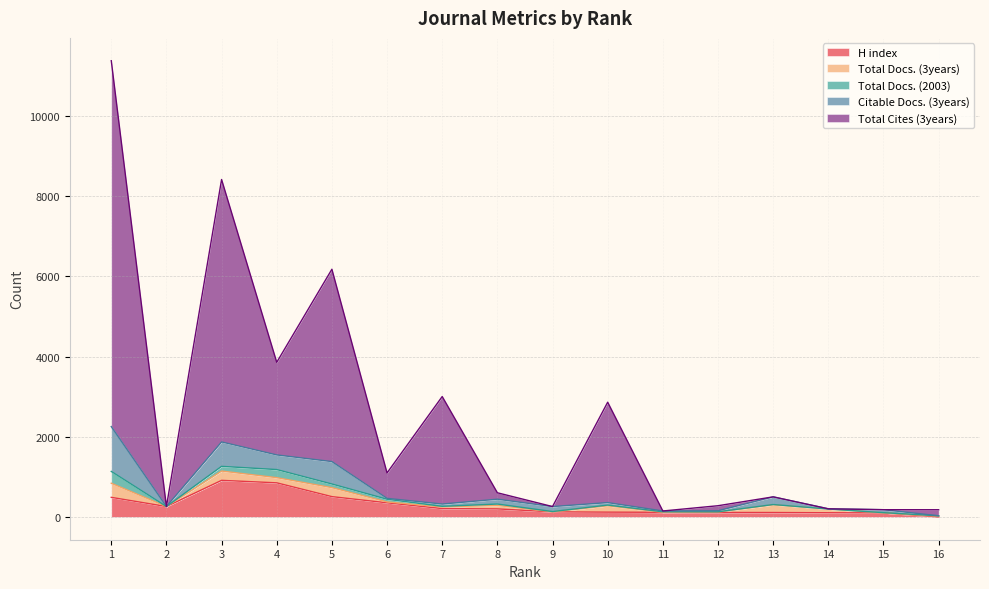

What is the difference between the maximum and minimum values in the Total Cites (3years) series?

9125